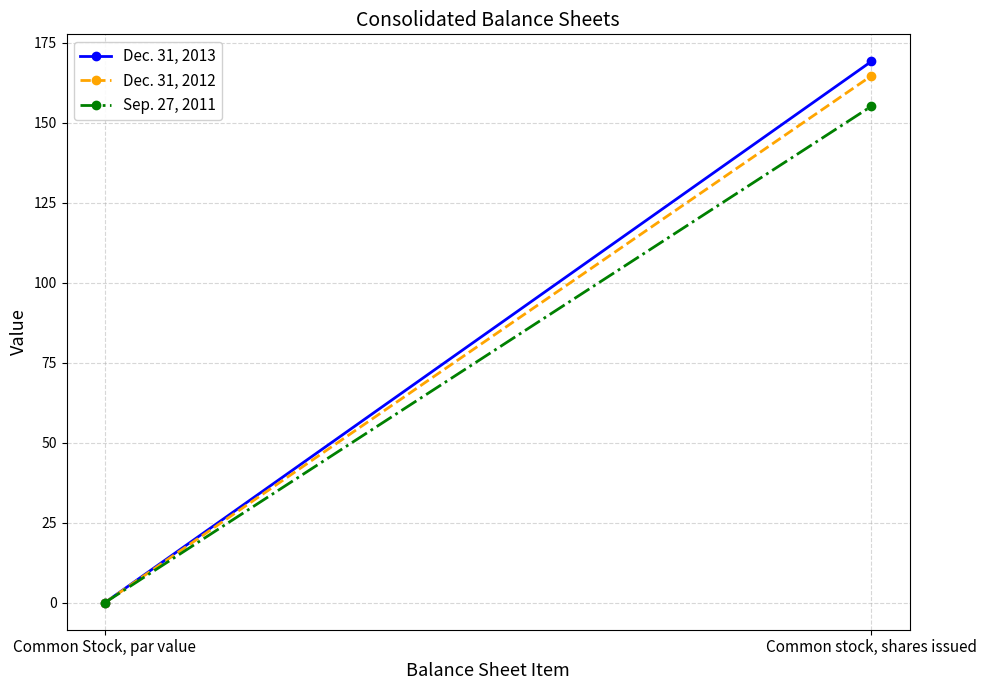

What is the difference between the Dec. 31, 2013 values at Common Stock, par value and Common stock, shares issued?

169.1